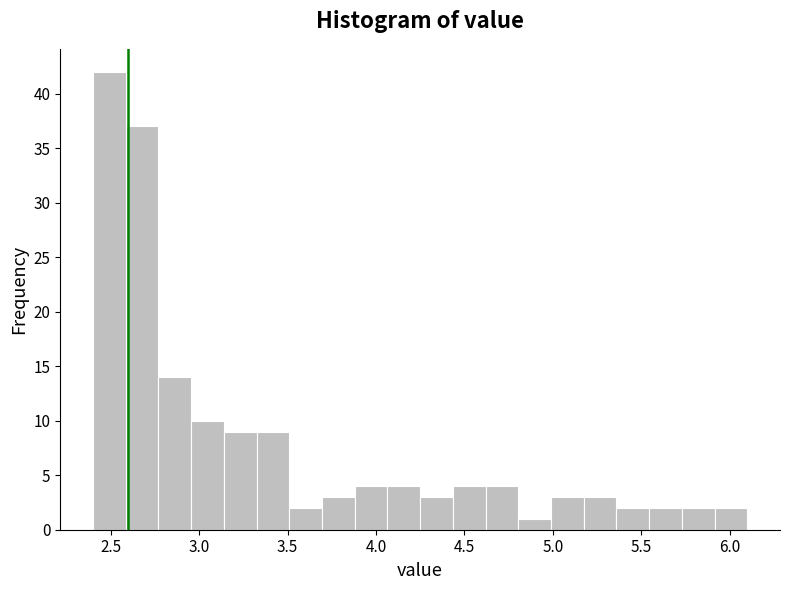

Around what value on the x-axis is the tallest bar? Give the approximate position of its centre, as read against the axis.

2.50